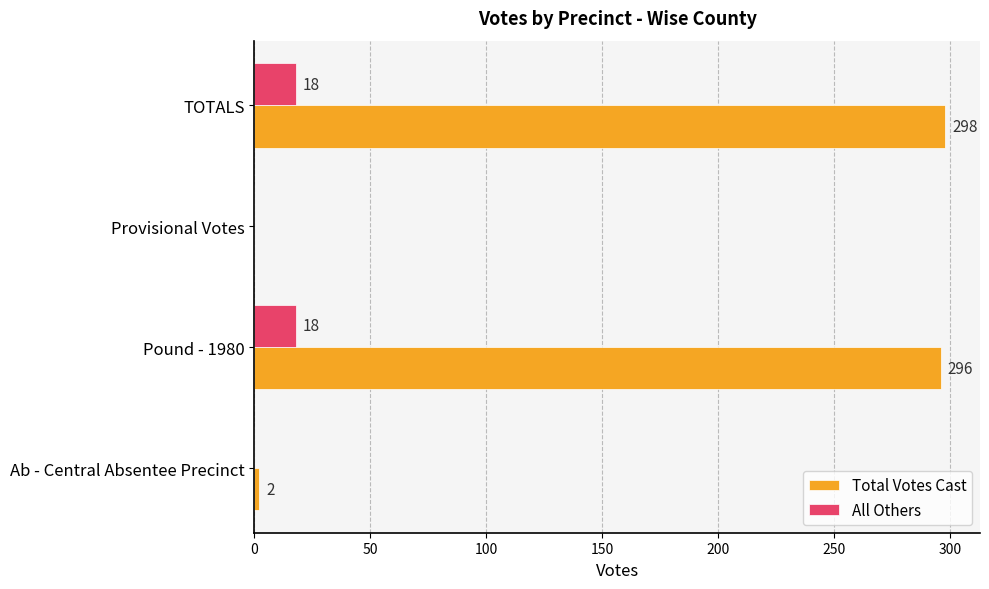

Which series has the widest spread of values?

Total Votes Cast